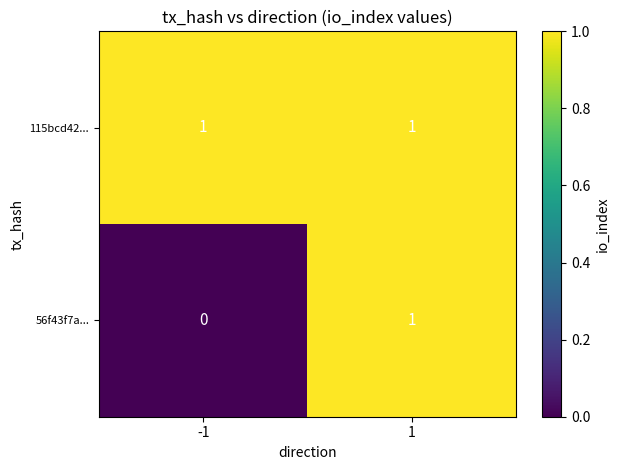

List the series in order of their overall mean, highest first.

115bcd42..., 56f43f7a...